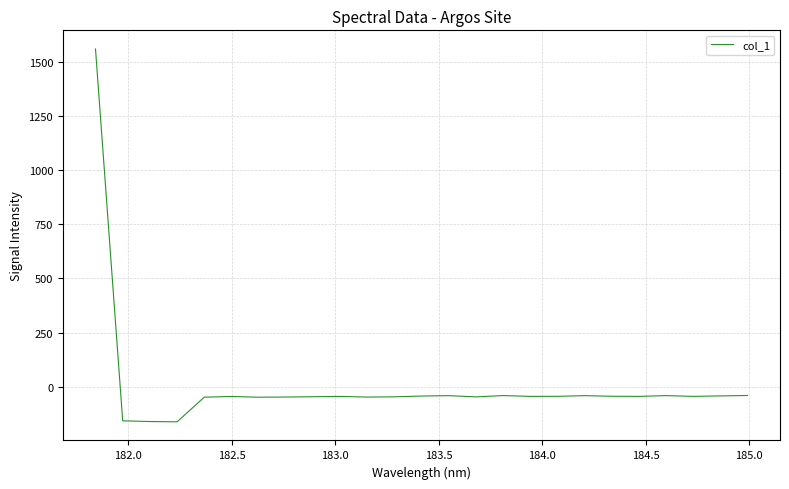

What is the greatest value displayed?

1558.5